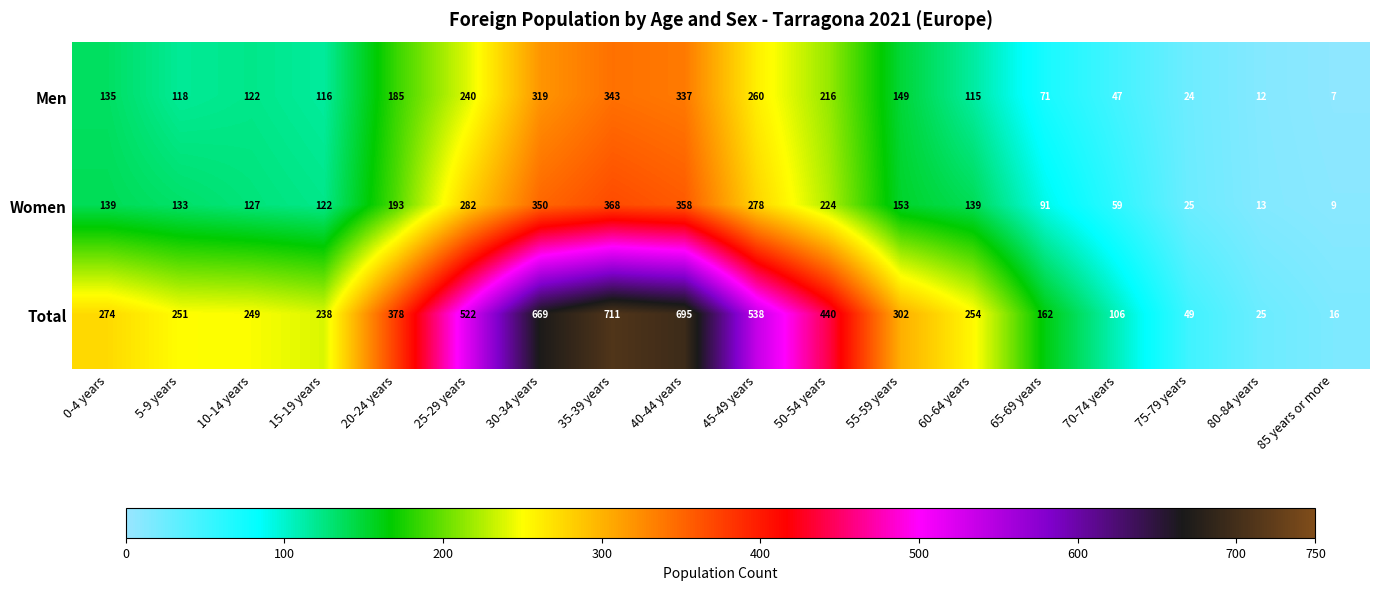

The Men series shows 548 at 35-39 years. True or false?

False